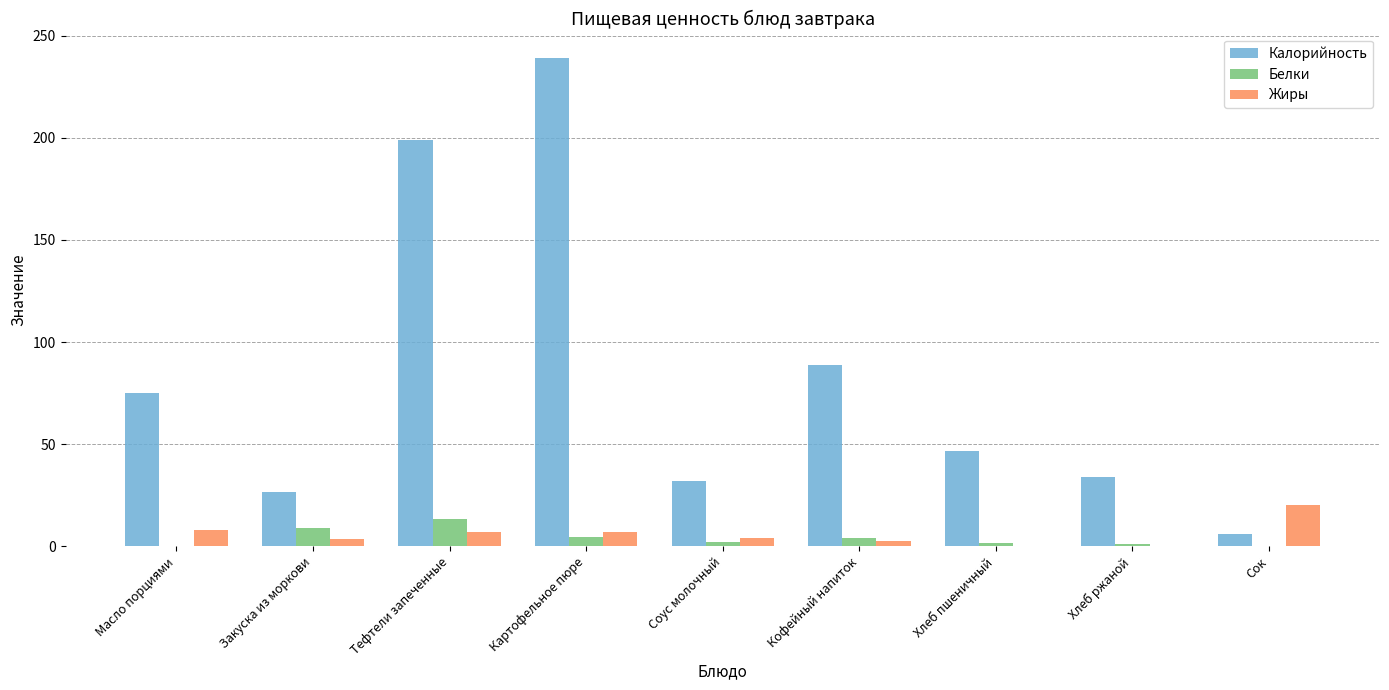

What is the sum of all Калорийность values?

747.9